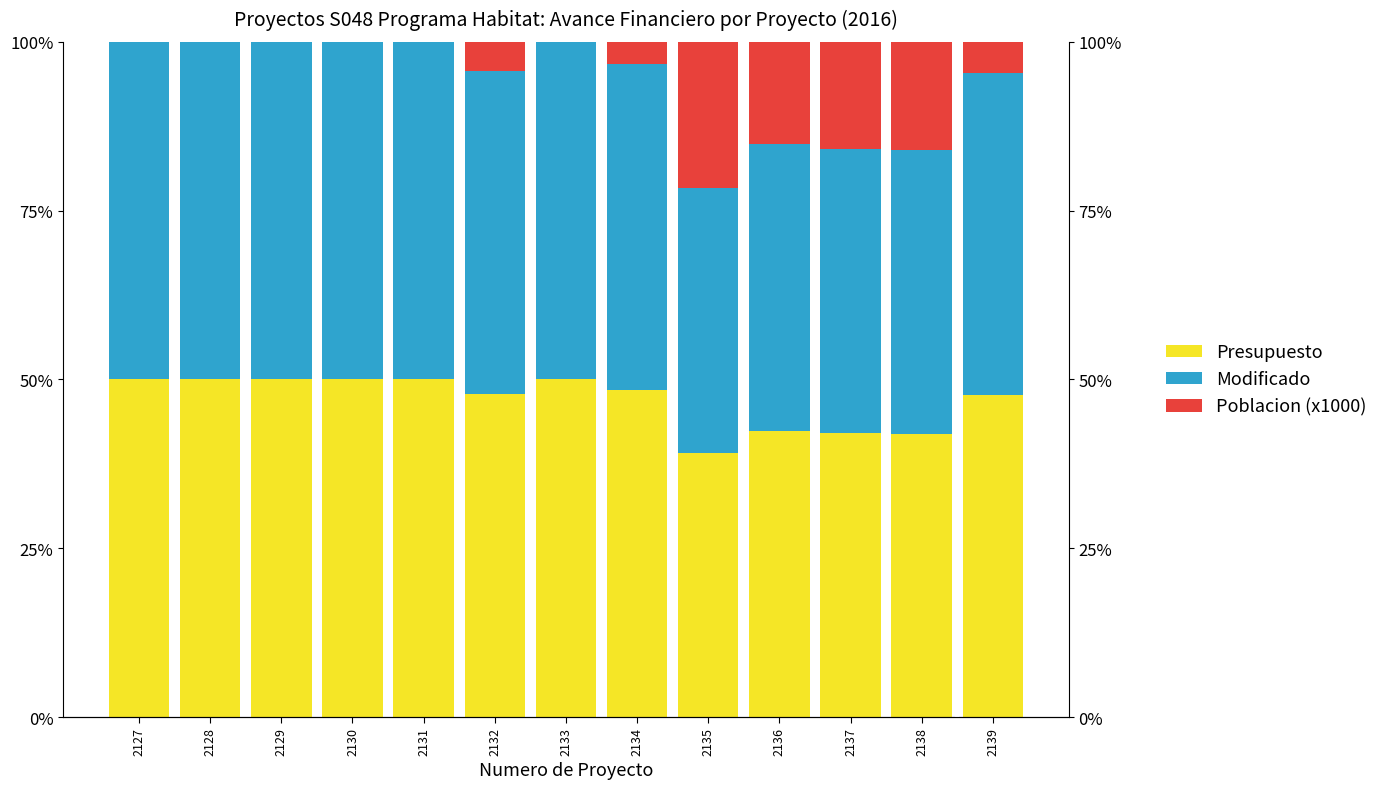

How many bars are there in each group?

3